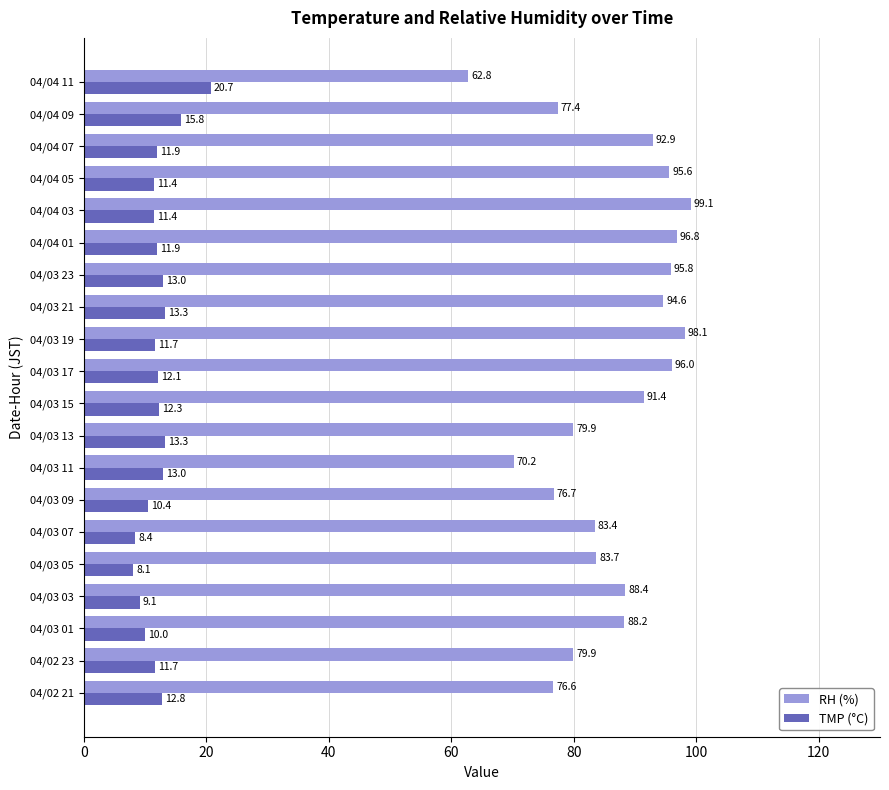

How many data points does each series have?

20